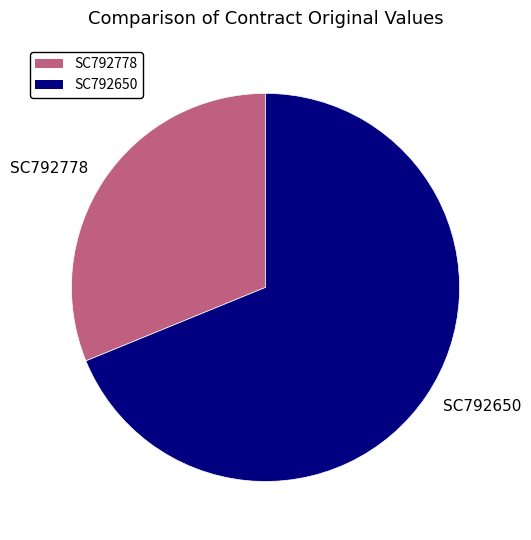

Is there any slice that represents more than half of the pie?

Yes